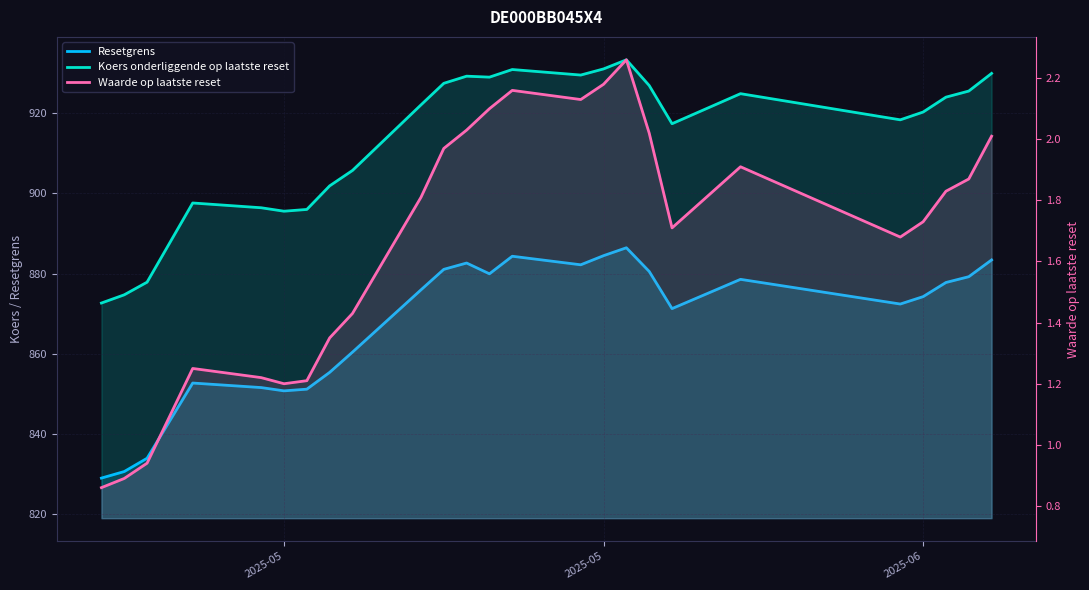

How many values in the Koers onderliggende op laatste reset series are below 922?

12